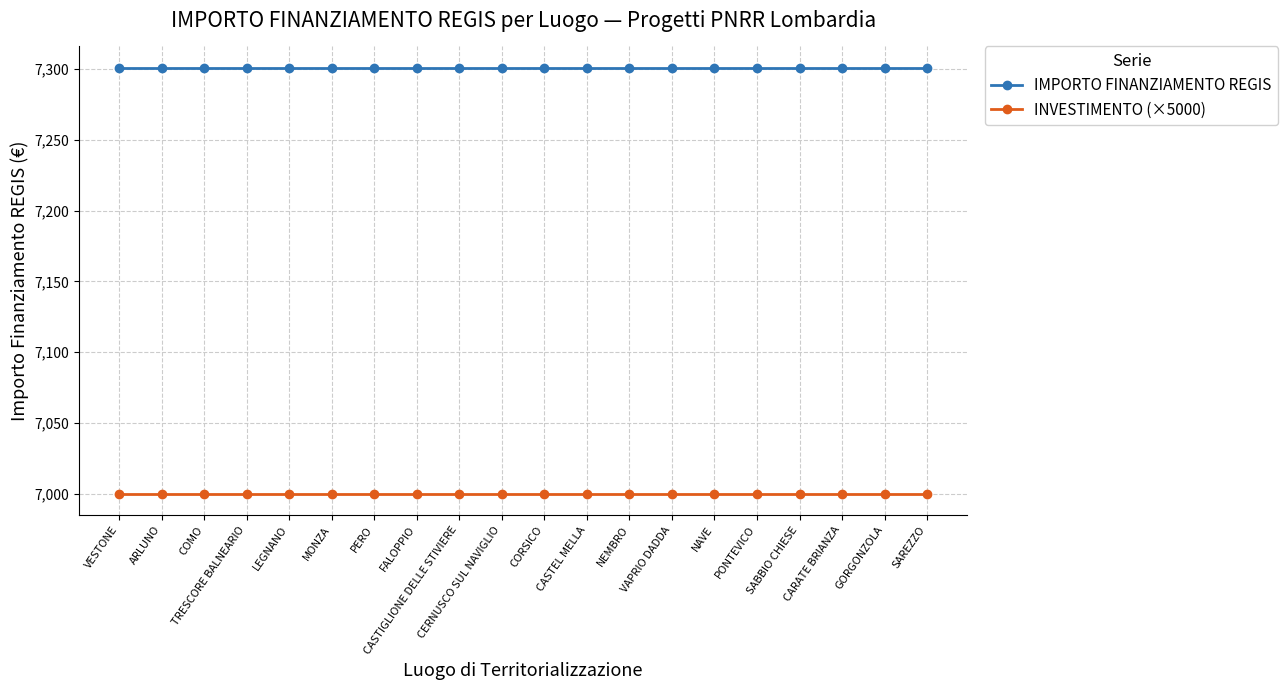

What are all the series names shown in the legend?

IMPORTO FINANZIAMENTO REGIS, INVESTIMENTO (×5000)